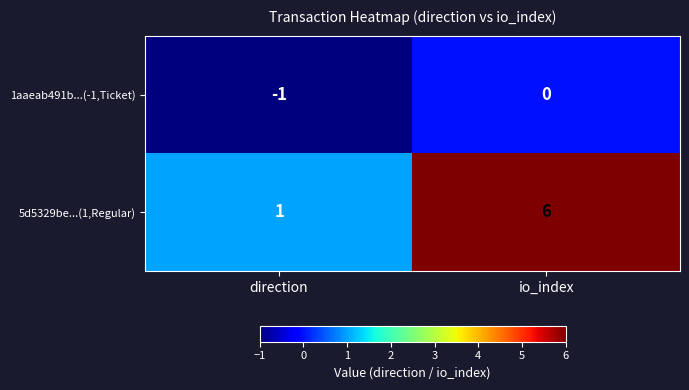

The 5d5329be...(1,Regular) series shows 1 at direction. True or false?

True